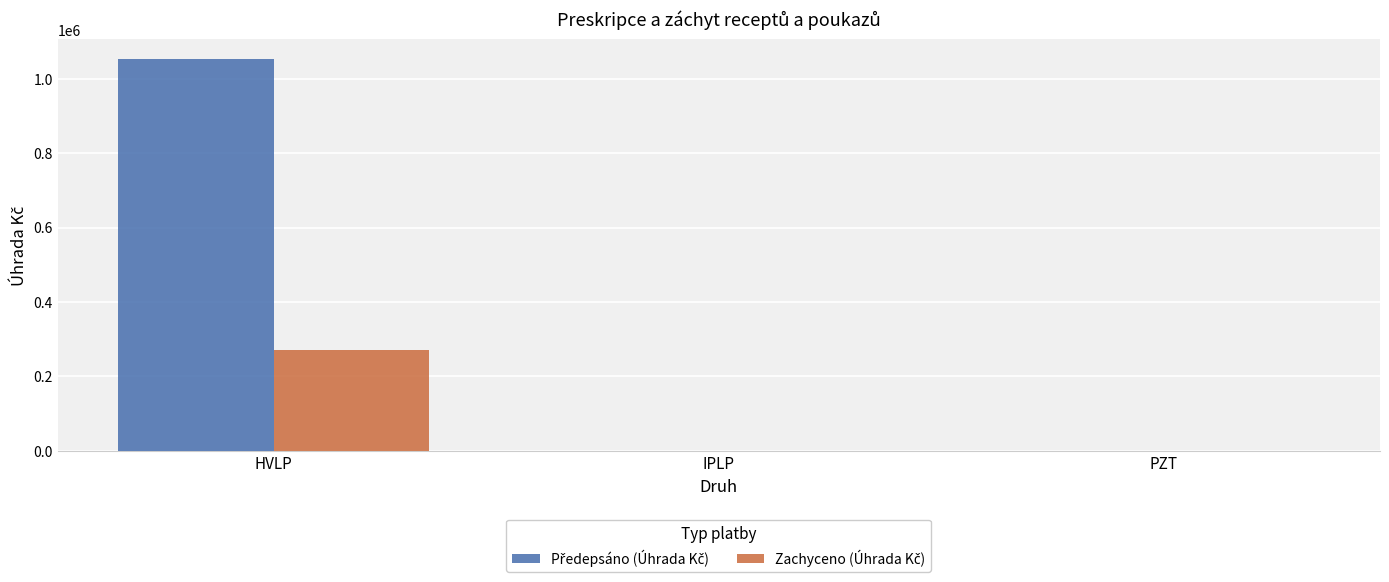

At which category is the sum across all series the highest?

HVLP